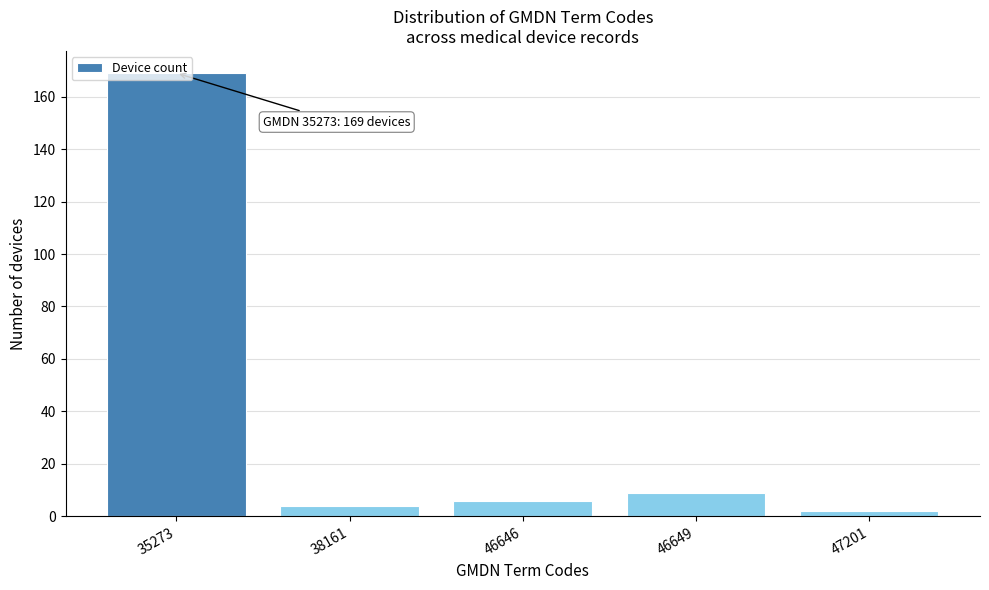

What is the difference between the second highest and minimum values?

7